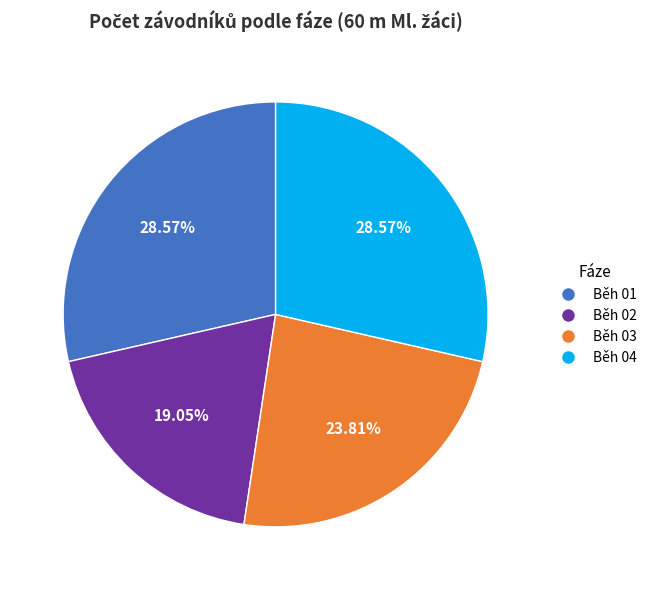

Does any single category account for the majority?

No